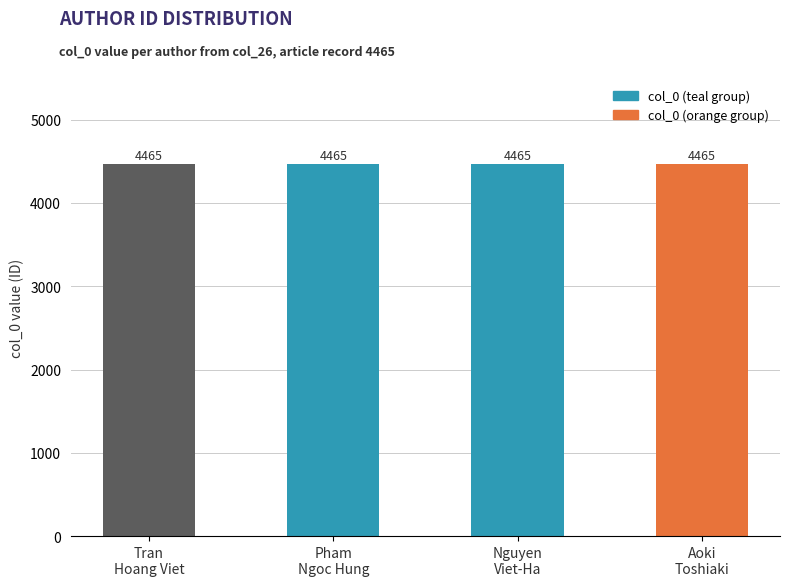

What is the highest value of the Pham series?

4465